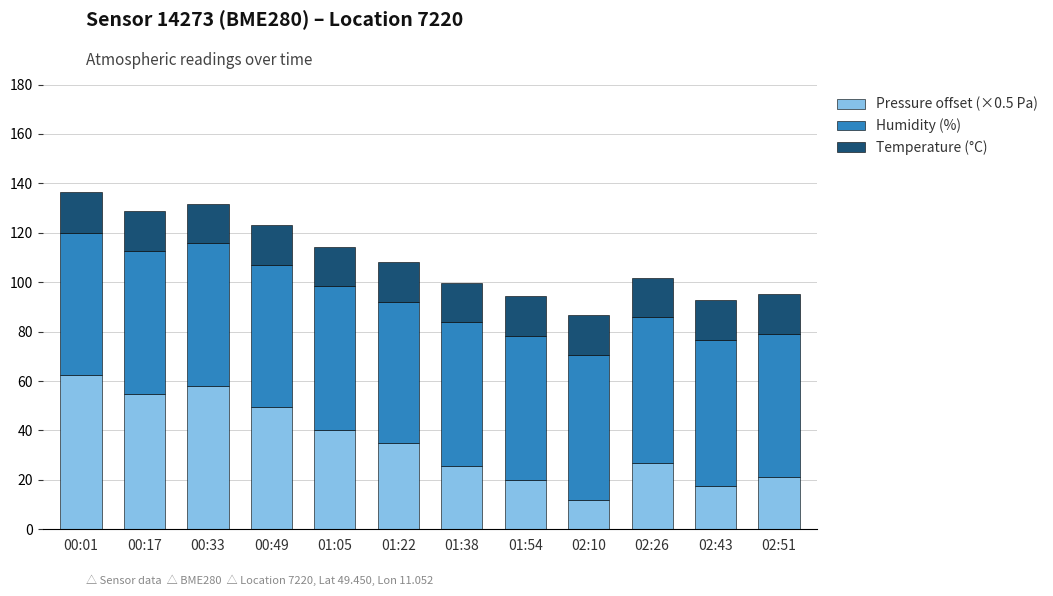

At which category is the sum across all series the highest?

00:01